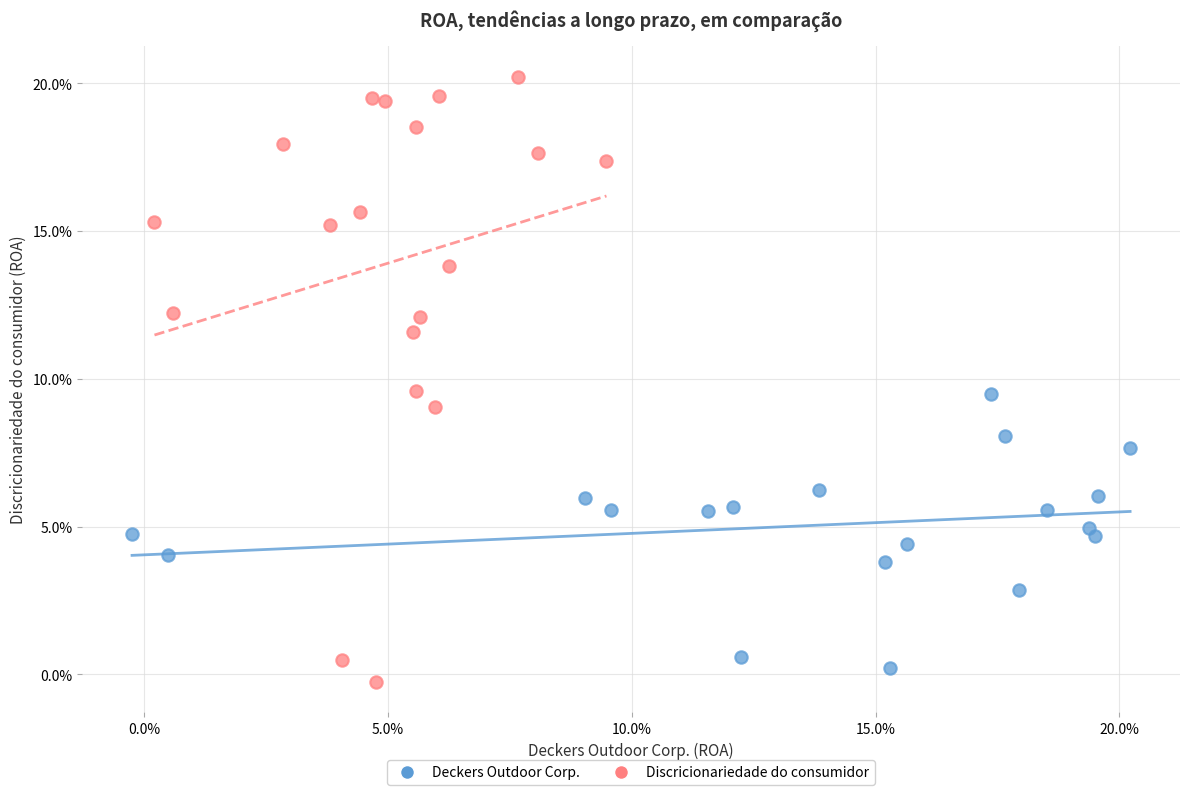

Which series has the widest spread of Y values?

Discricionariedade do consumidor